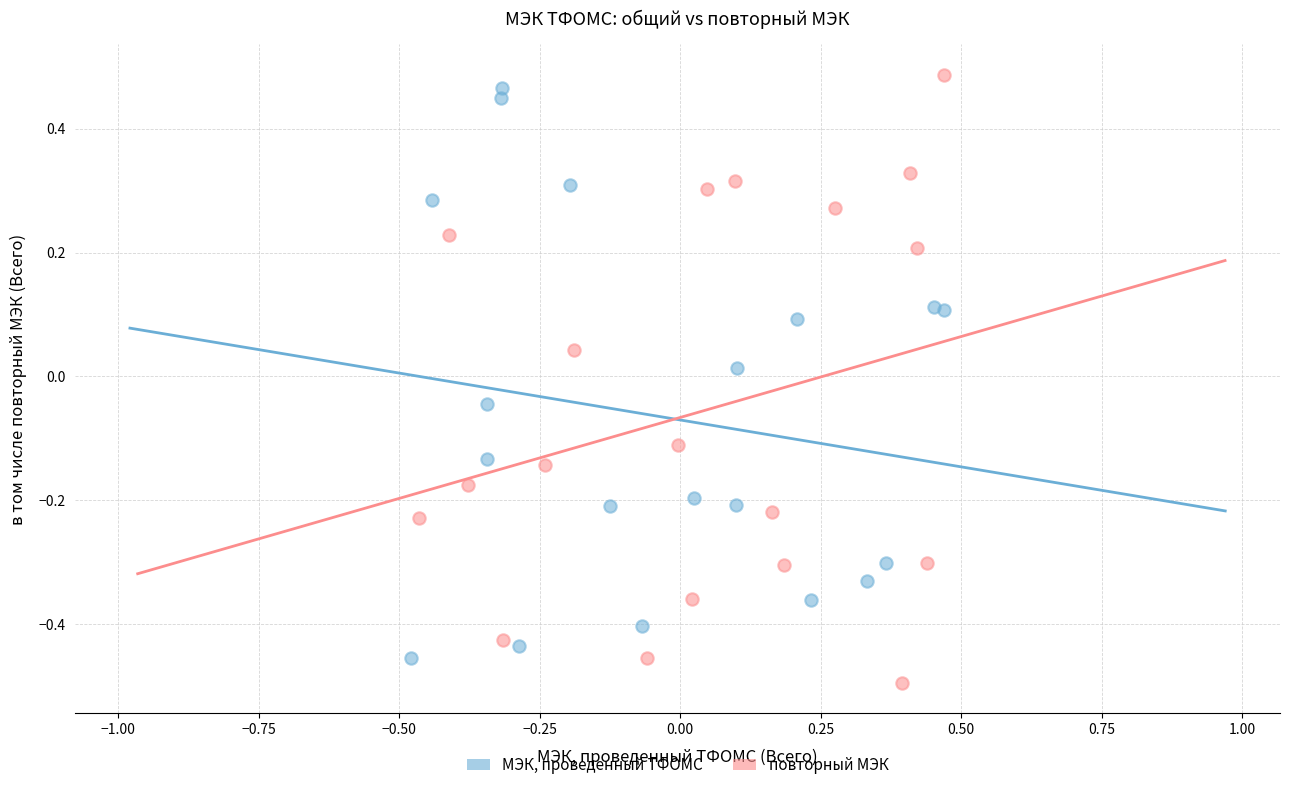

Which series has the widest spread of Y values?

повторный МЭК